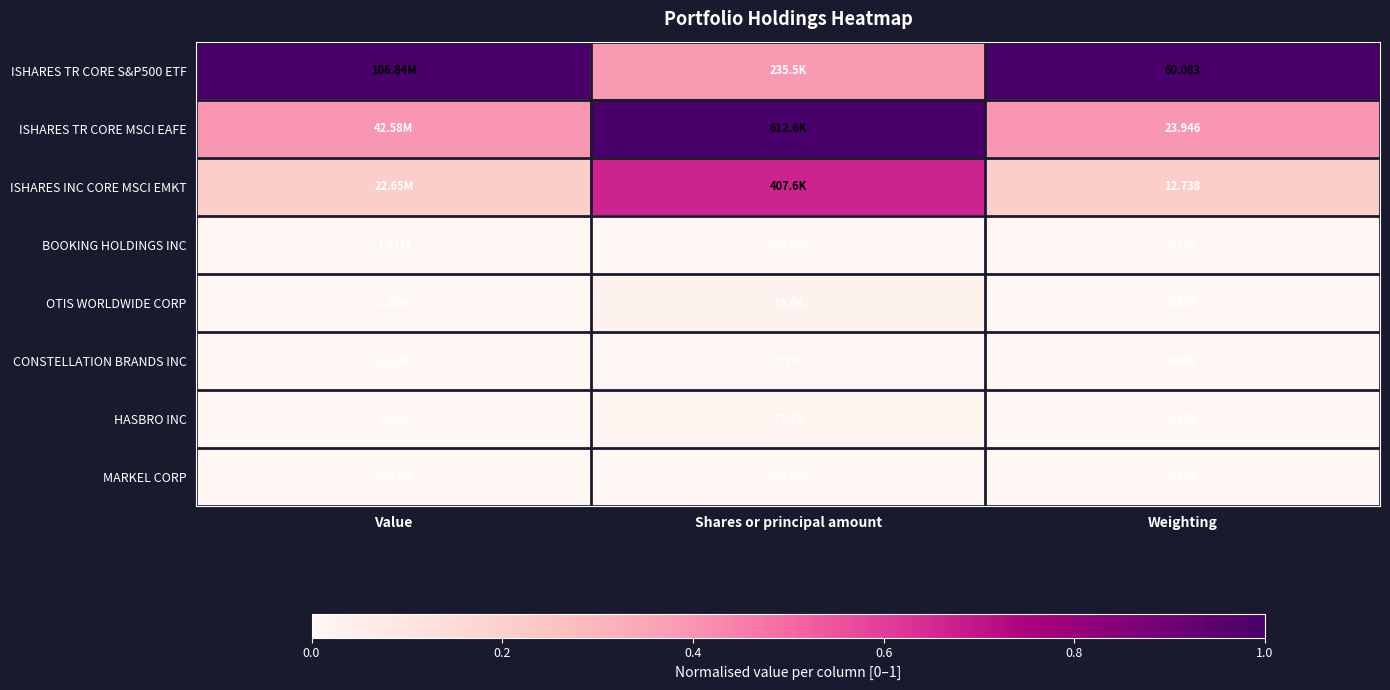

Is the value of ISHARES TR CORE MSCI EAFE at Weighting greater than the value of HASBRO INC at Weighting?

Yes